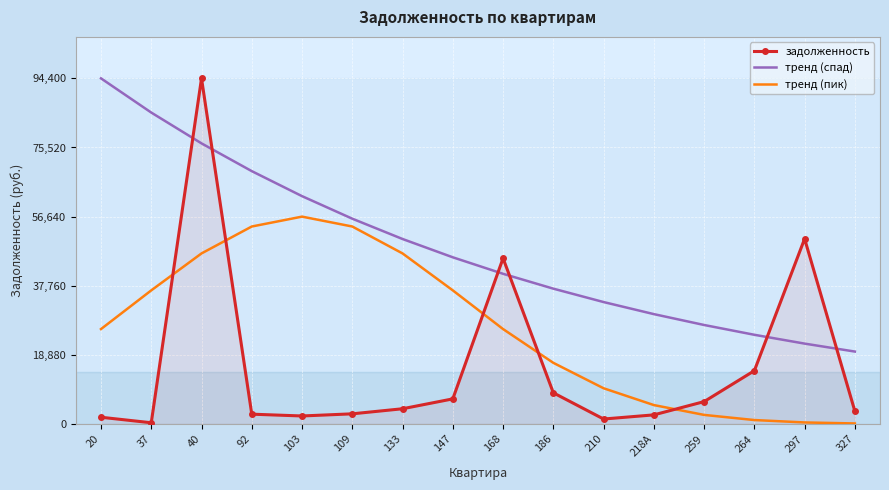

At 40, list the series in order from smallest to largest.

тренд (пик), тренд (спад), задолженность